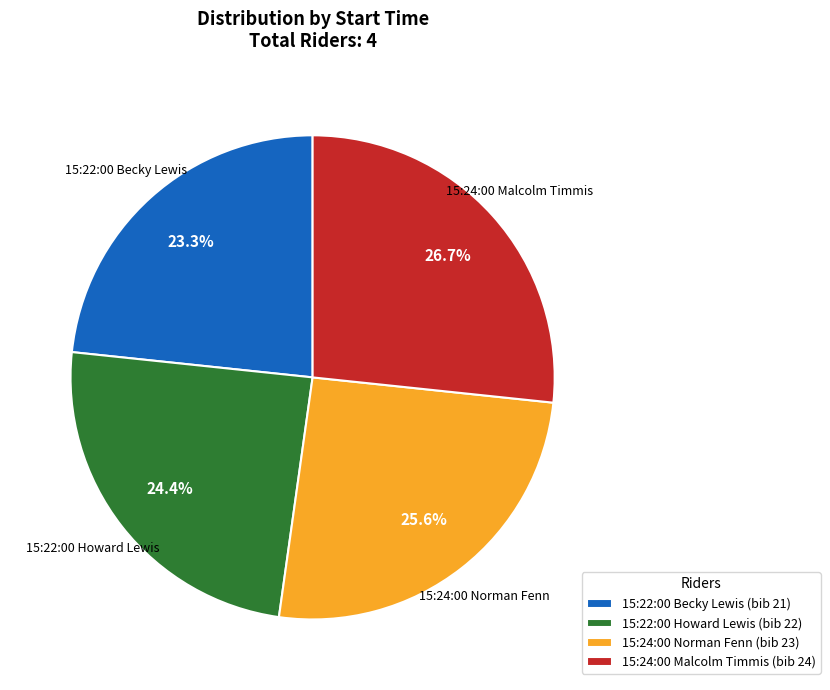

Is there a majority slice in this chart?

No